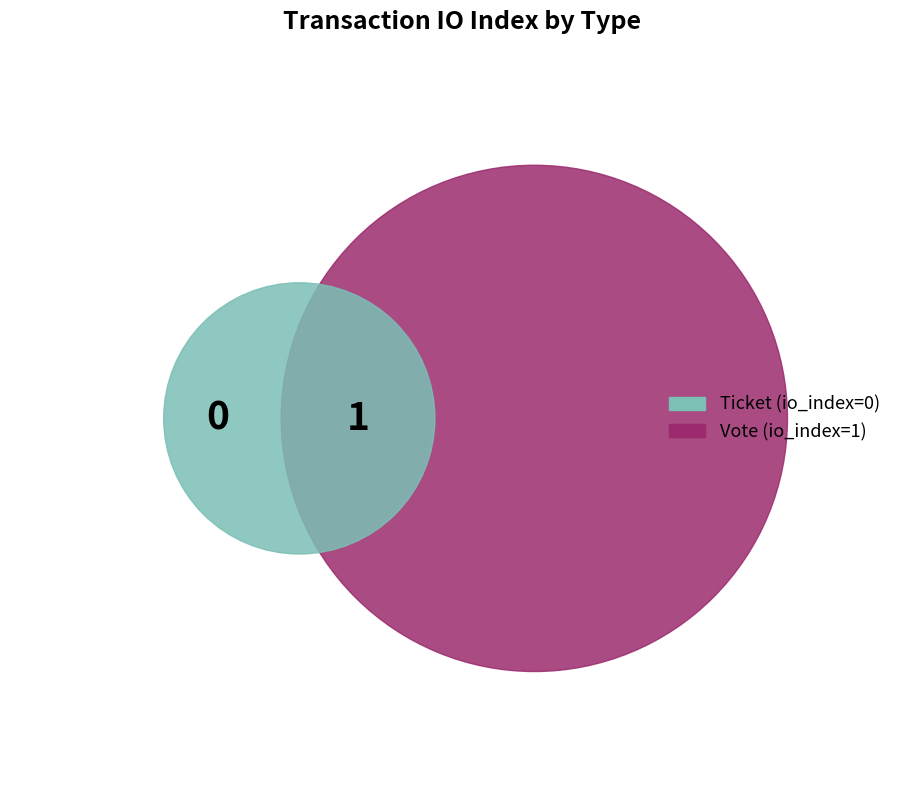

Combined, do Vote and Ticket account for over 50%?

Yes